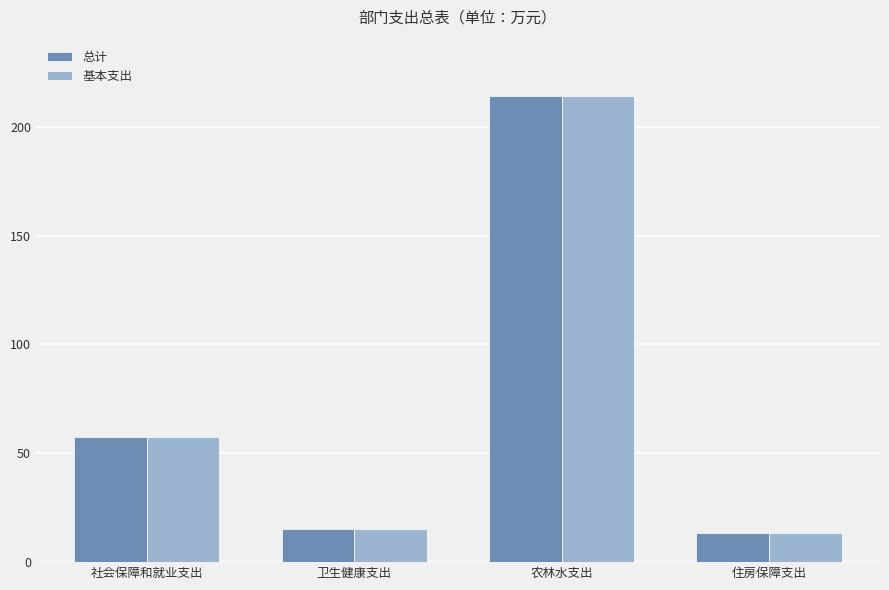

What is the total value across all series at 社会保障和就业支出?

115.1